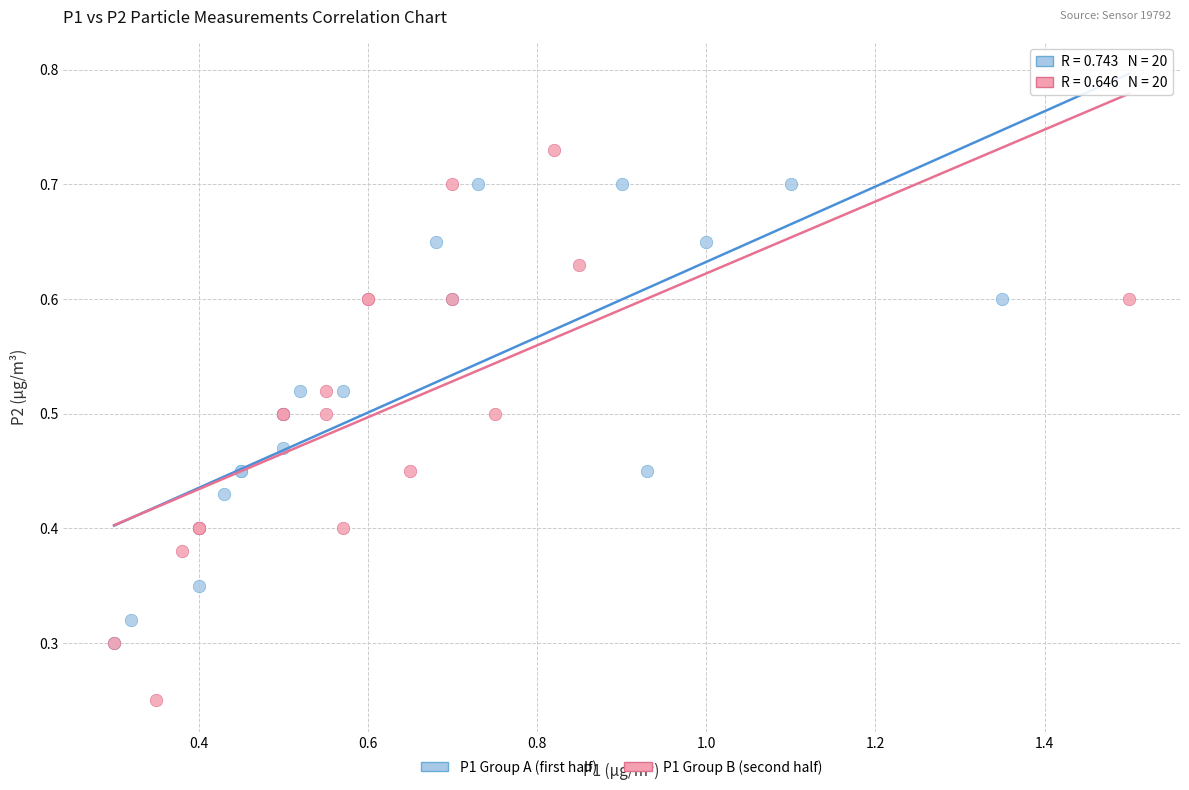

Which series contains the lowest Y value?

P1 Group B (second half)